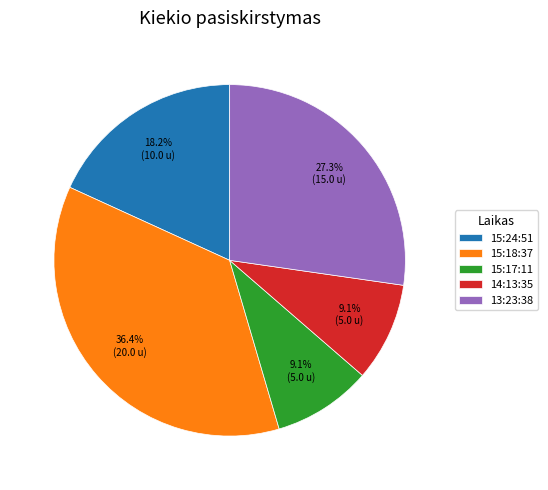

How many segments does this pie chart have?

5